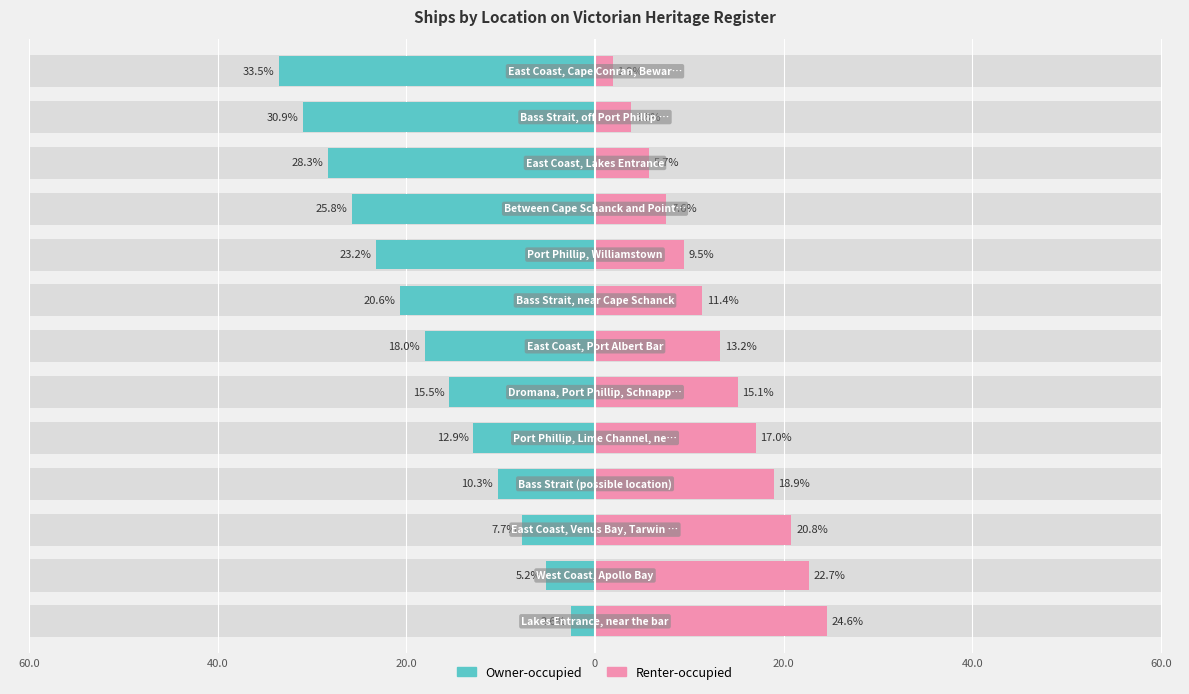

What is the average value of the Renter-occupied series?

13.2